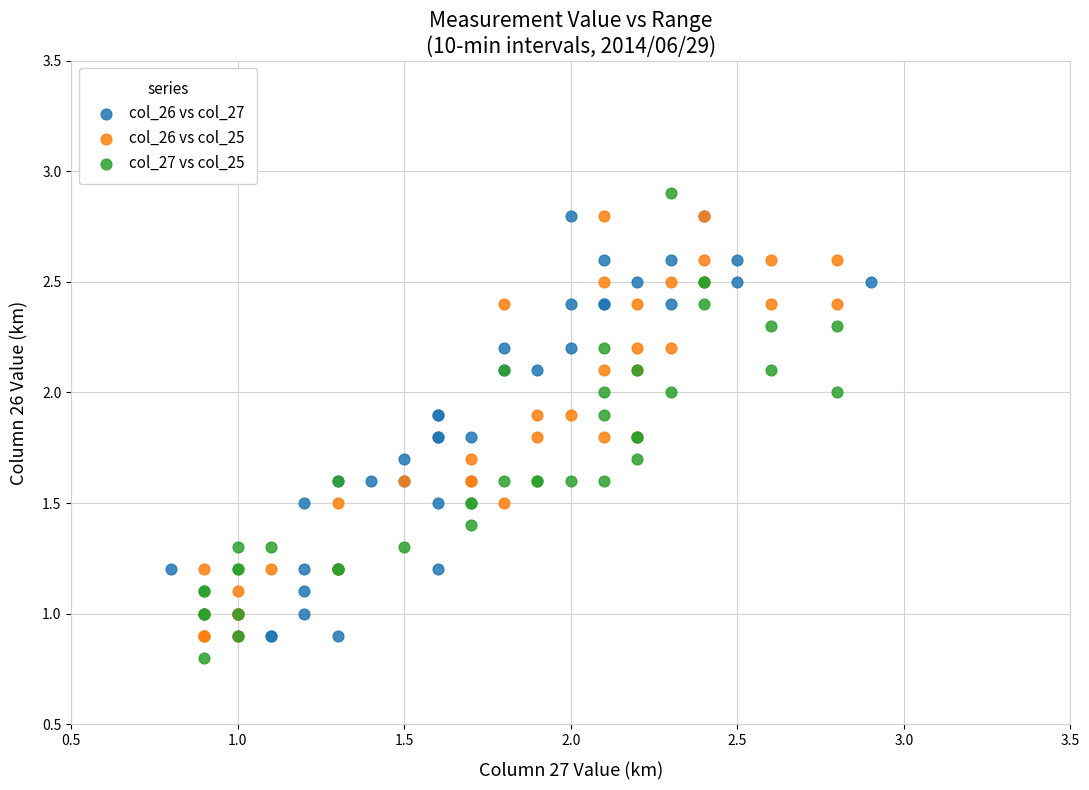

Which series has the widest spread of Y values?

col_27 vs col_25